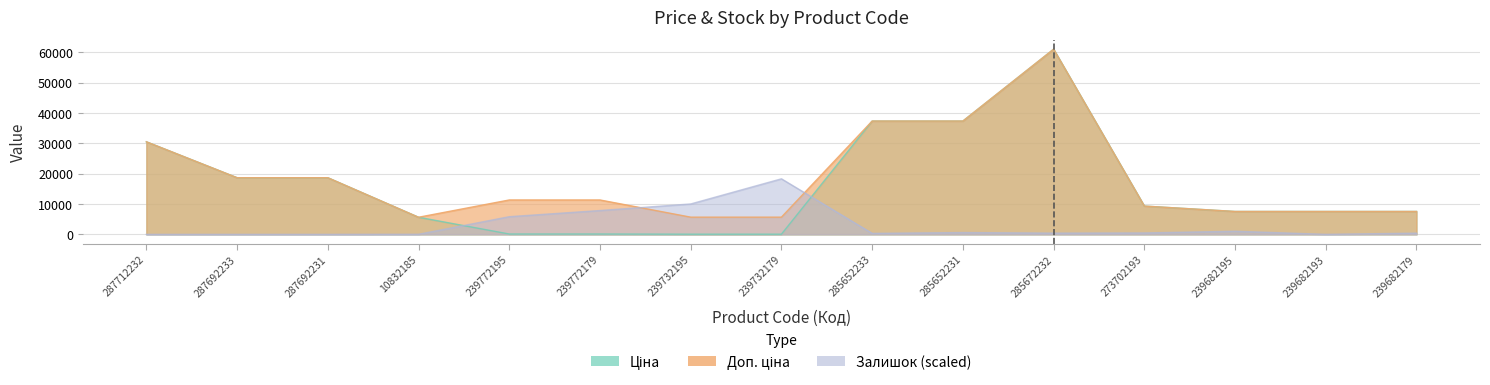

What is the difference between the maximum and minimum values in the Залишок series?

18307.4